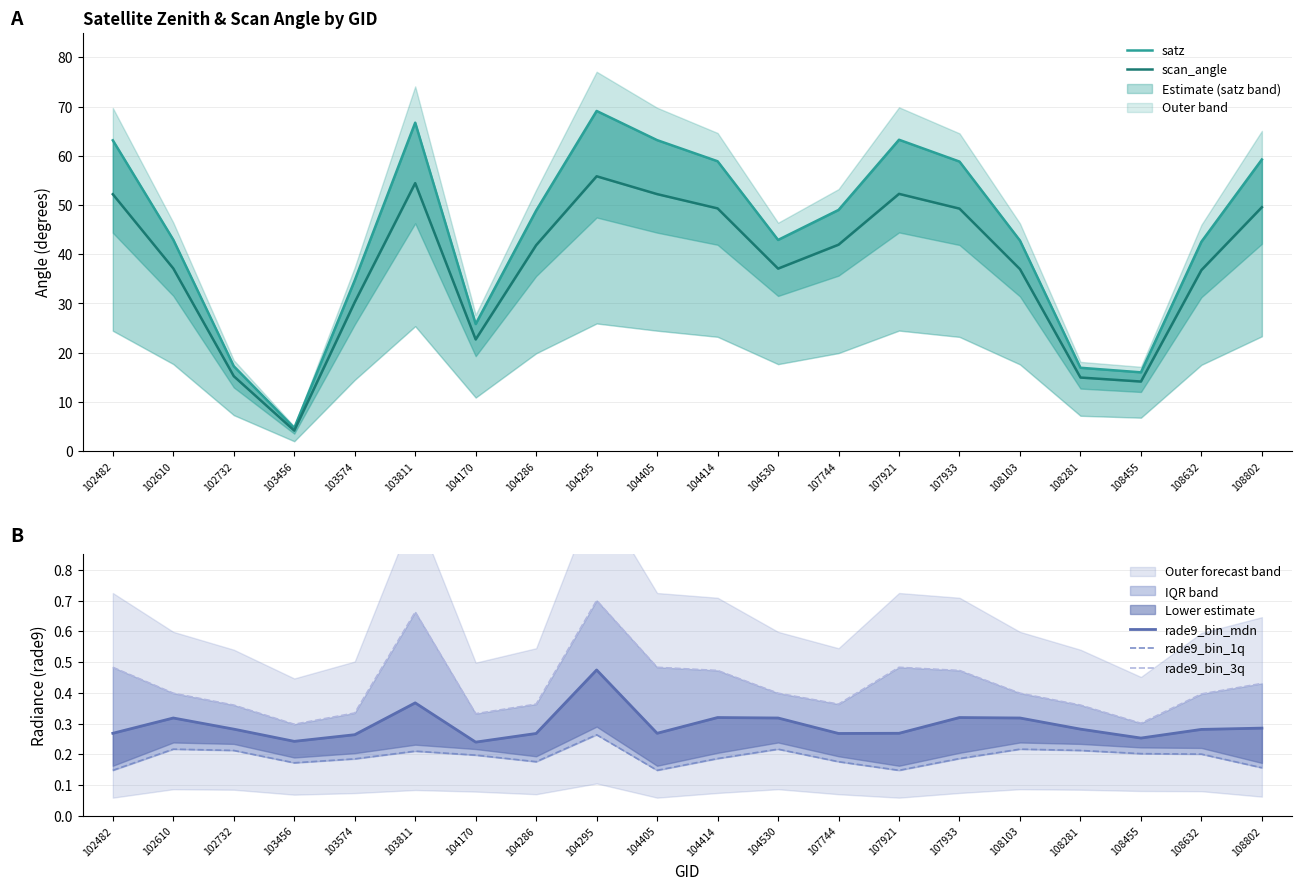

True or false: scan_angle has more than 2 interior local peaks.

True